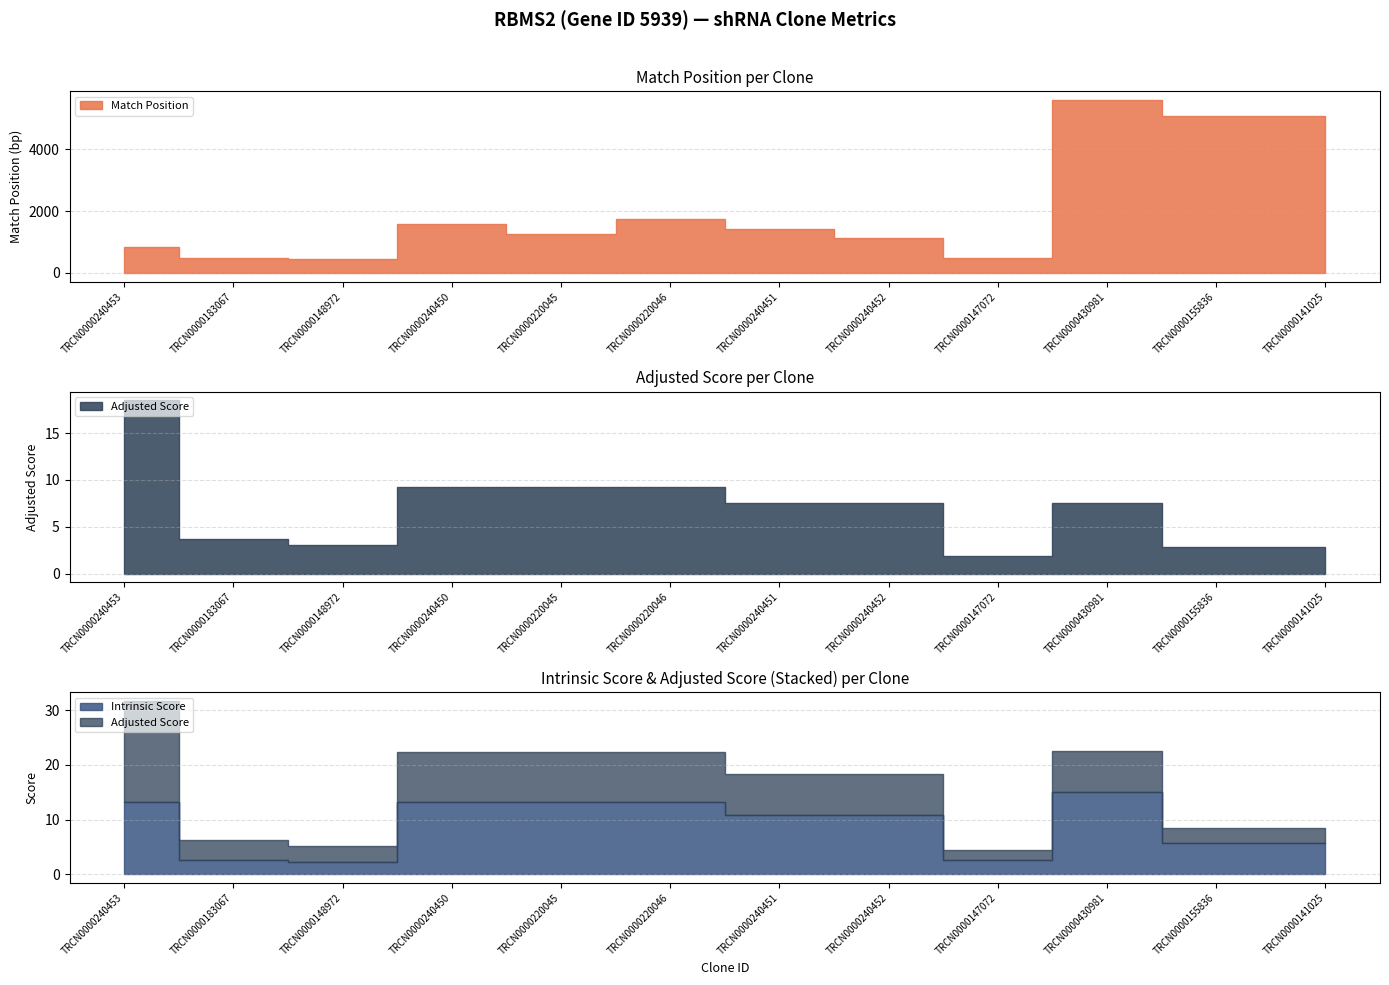

What is the sum of all Intrinsic Score values?

108.1